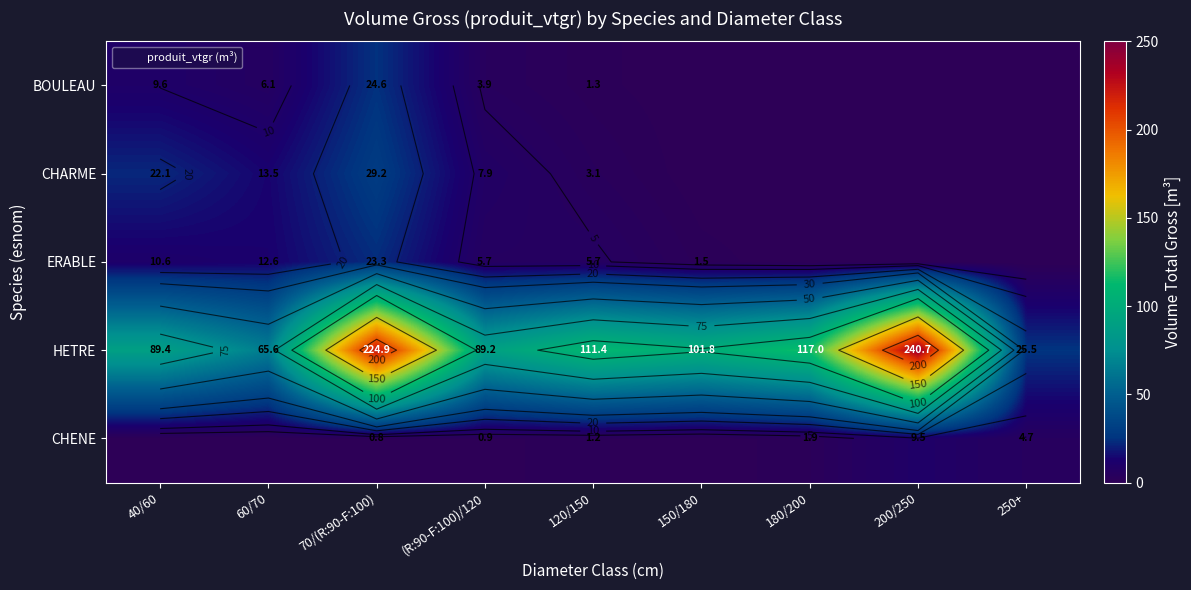

At which category is the sum across all series the highest?

70/(R:90-F:100)